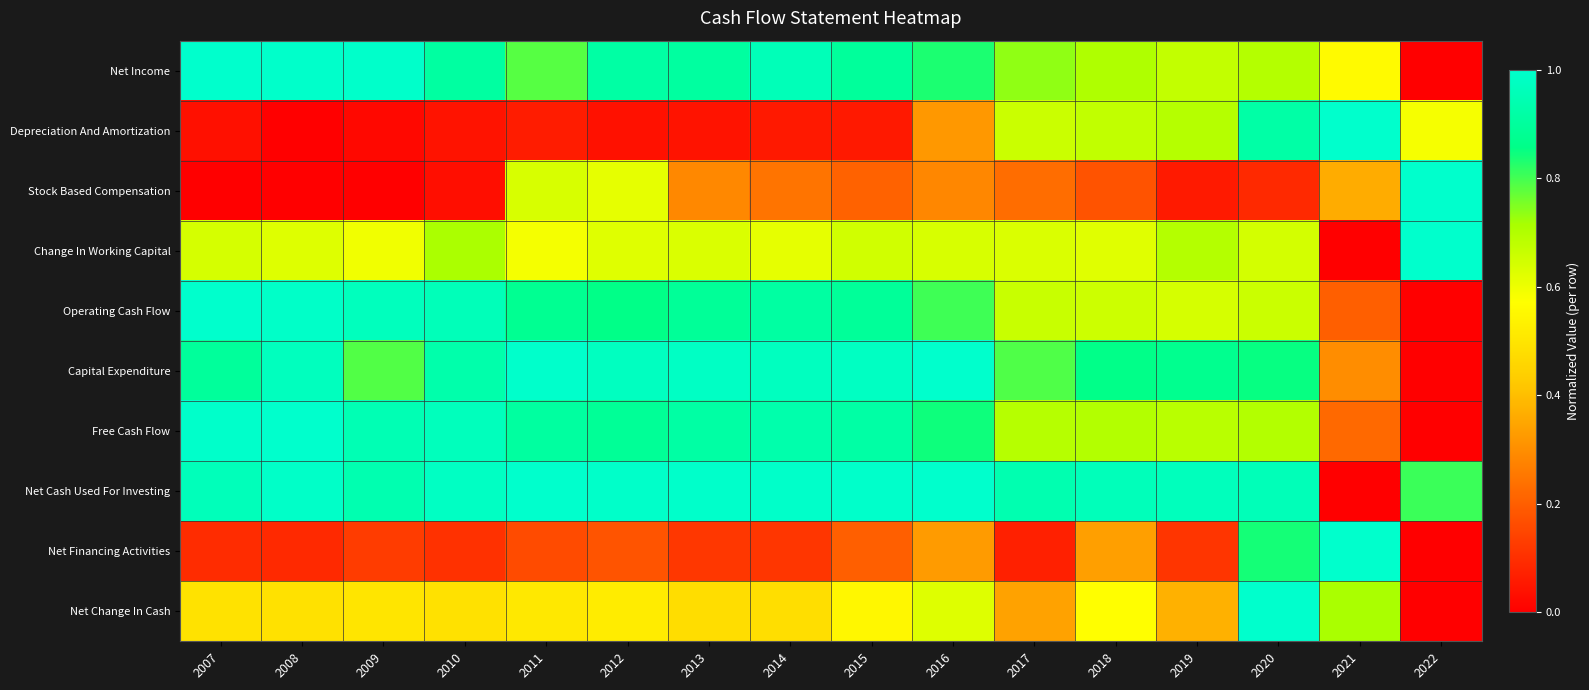

At which category does the chart reach its peak across all series?

2007